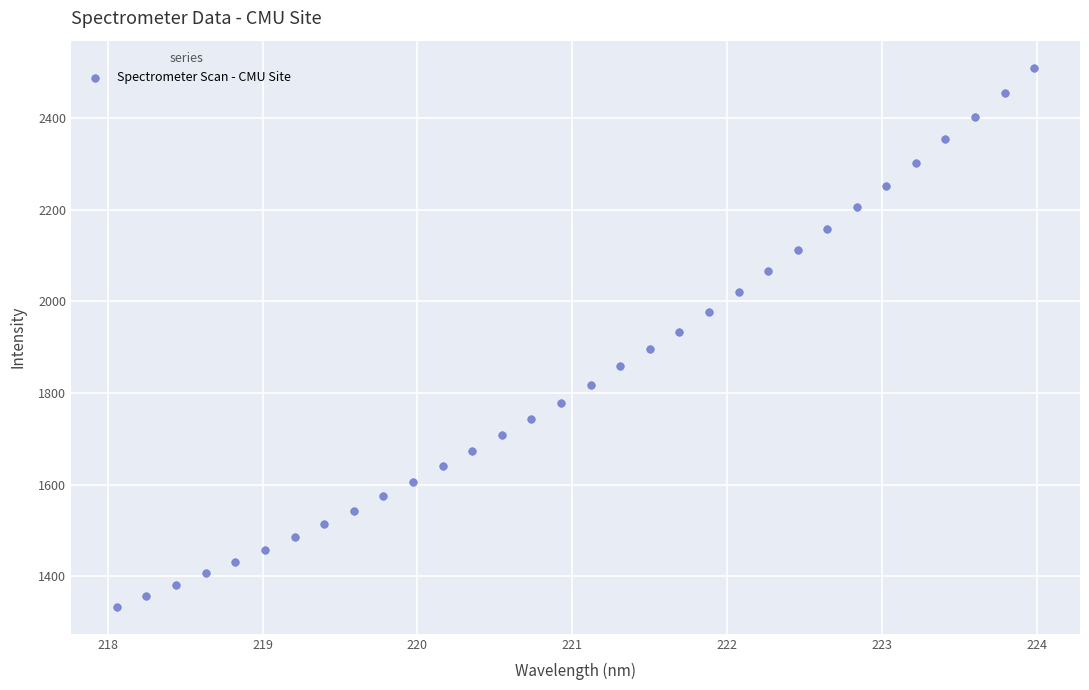

What is the range of Y values (max minus min)?

1177.6